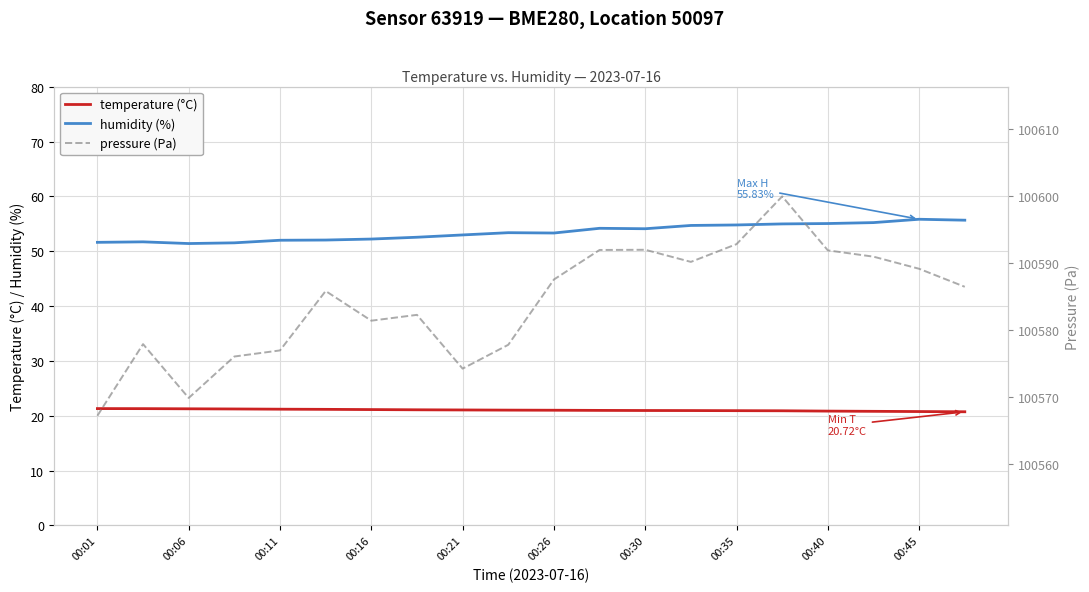

Count the number of data series in this chart.

3